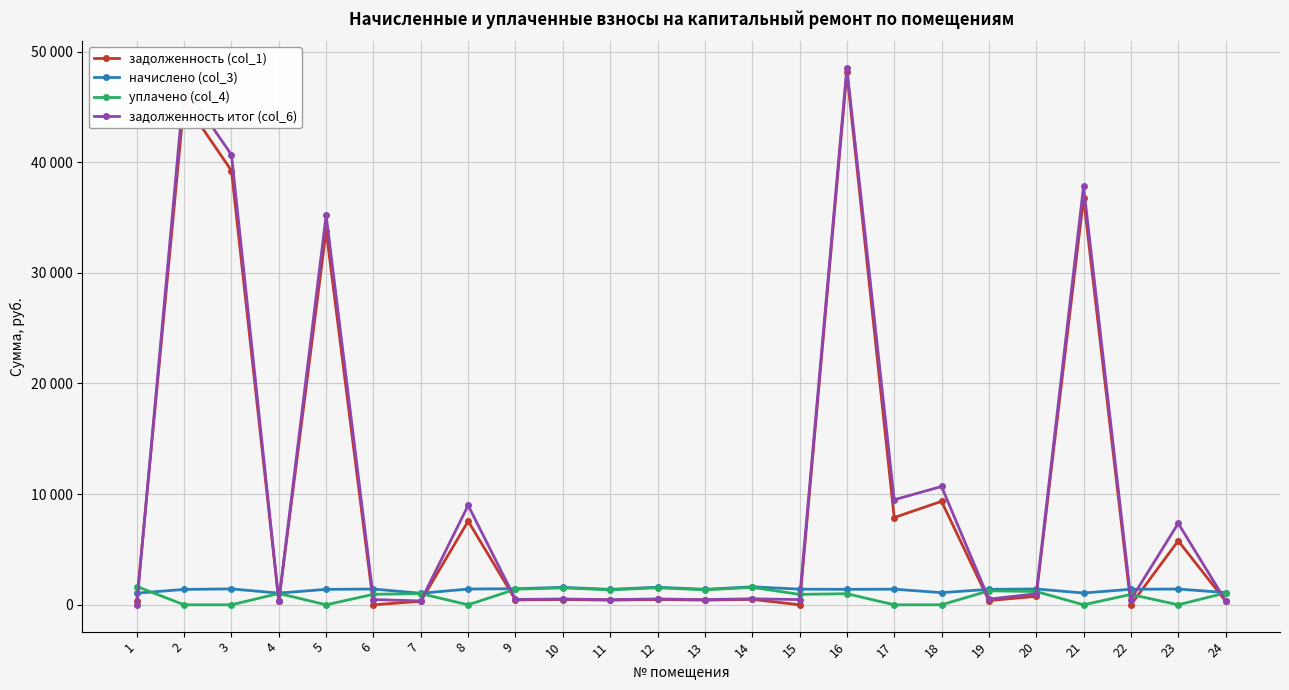

Is this an area chart (filled region under the line)?

No